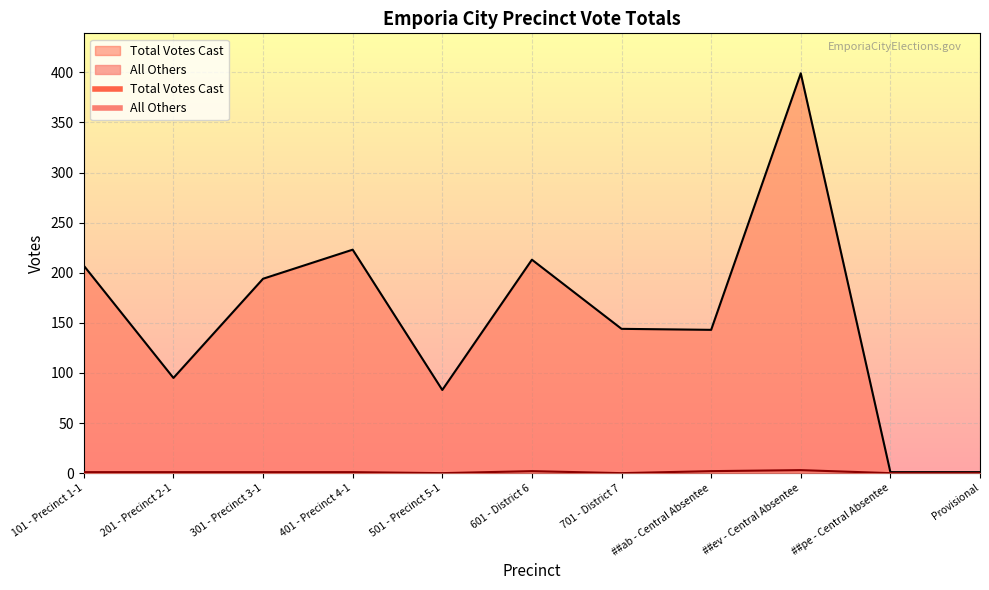

How many positive values does the All Others series have?

7